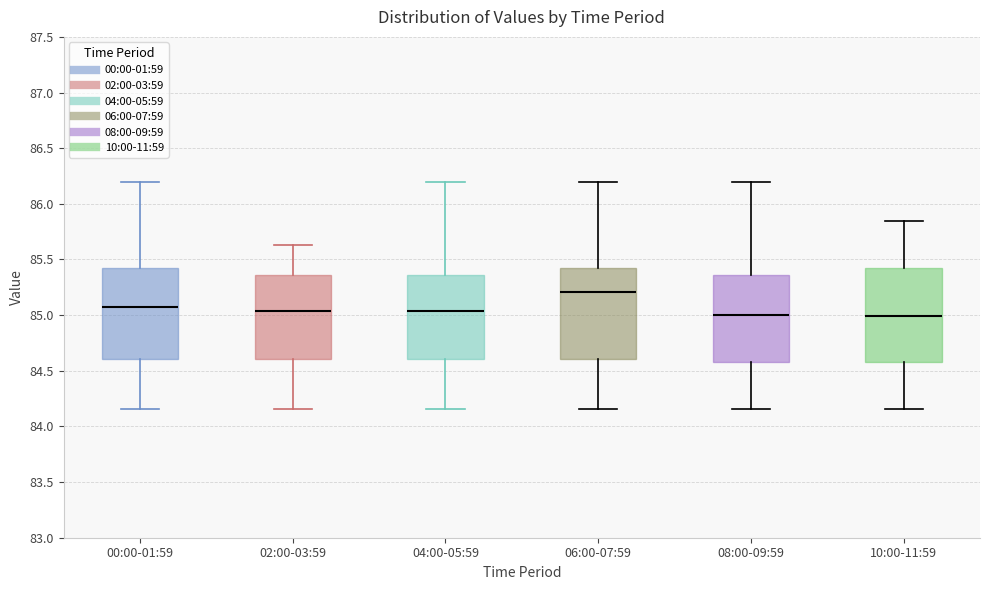

Where does the upper whisker of the box for 00:00-01:59 end on the y-axis? The values are not printed on the chart, so give them approximately, as read against the axis.

86.20